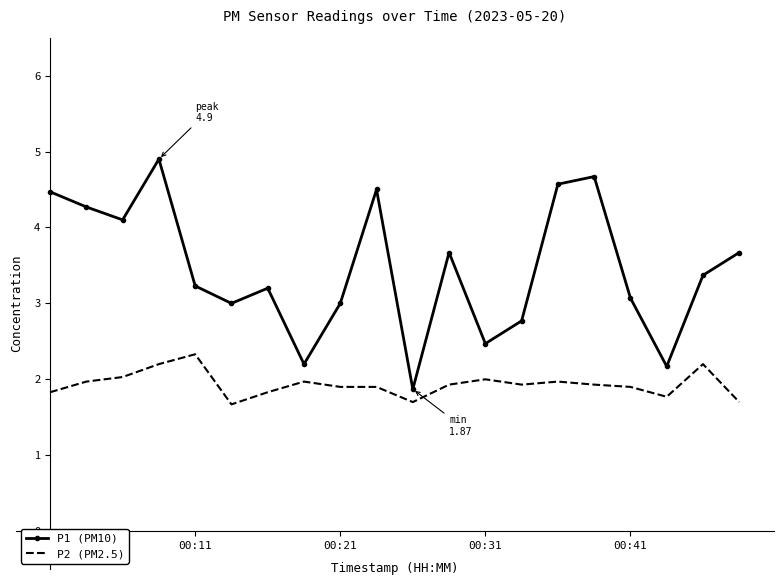

What is the minimum value for P1 (PM10)?

1.9